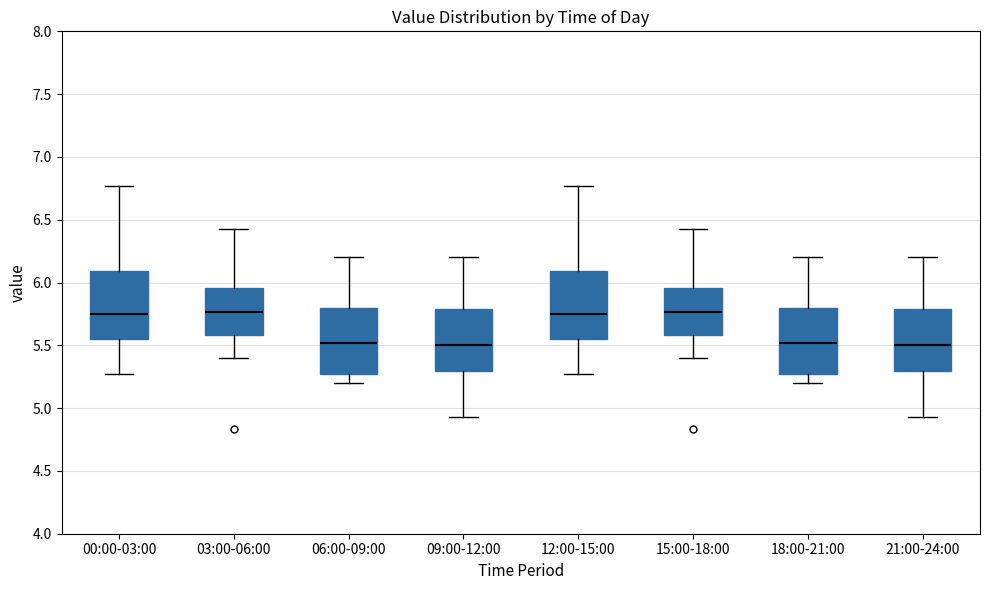

Reading left to right, read every box against the y-axis: the position of its median line, the range the box covers, and the ends of its whiskers. The values are not printed on the chart, so give them approximately, as read against the axis.

00:00-03:00: median 5.75, box 5.55 to 6.10, whiskers 5.25 to 6.75
03:00-06:00: median 5.75, box 5.60 to 5.95, whiskers 5.40 to 6.45
06:00-09:00: median 5.50, box 5.25 to 5.80, whiskers 5.20 to 6.20
09:00-12:00: median 5.50, box 5.30 to 5.80, whiskers 4.95 to 6.20
12:00-15:00: median 5.75, box 5.55 to 6.10, whiskers 5.25 to 6.75
15:00-18:00: median 5.75, box 5.60 to 5.95, whiskers 5.40 to 6.45
18:00-21:00: median 5.50, box 5.25 to 5.80, whiskers 5.20 to 6.20
21:00-24:00: median 5.50, box 5.30 to 5.80, whiskers 4.95 to 6.20